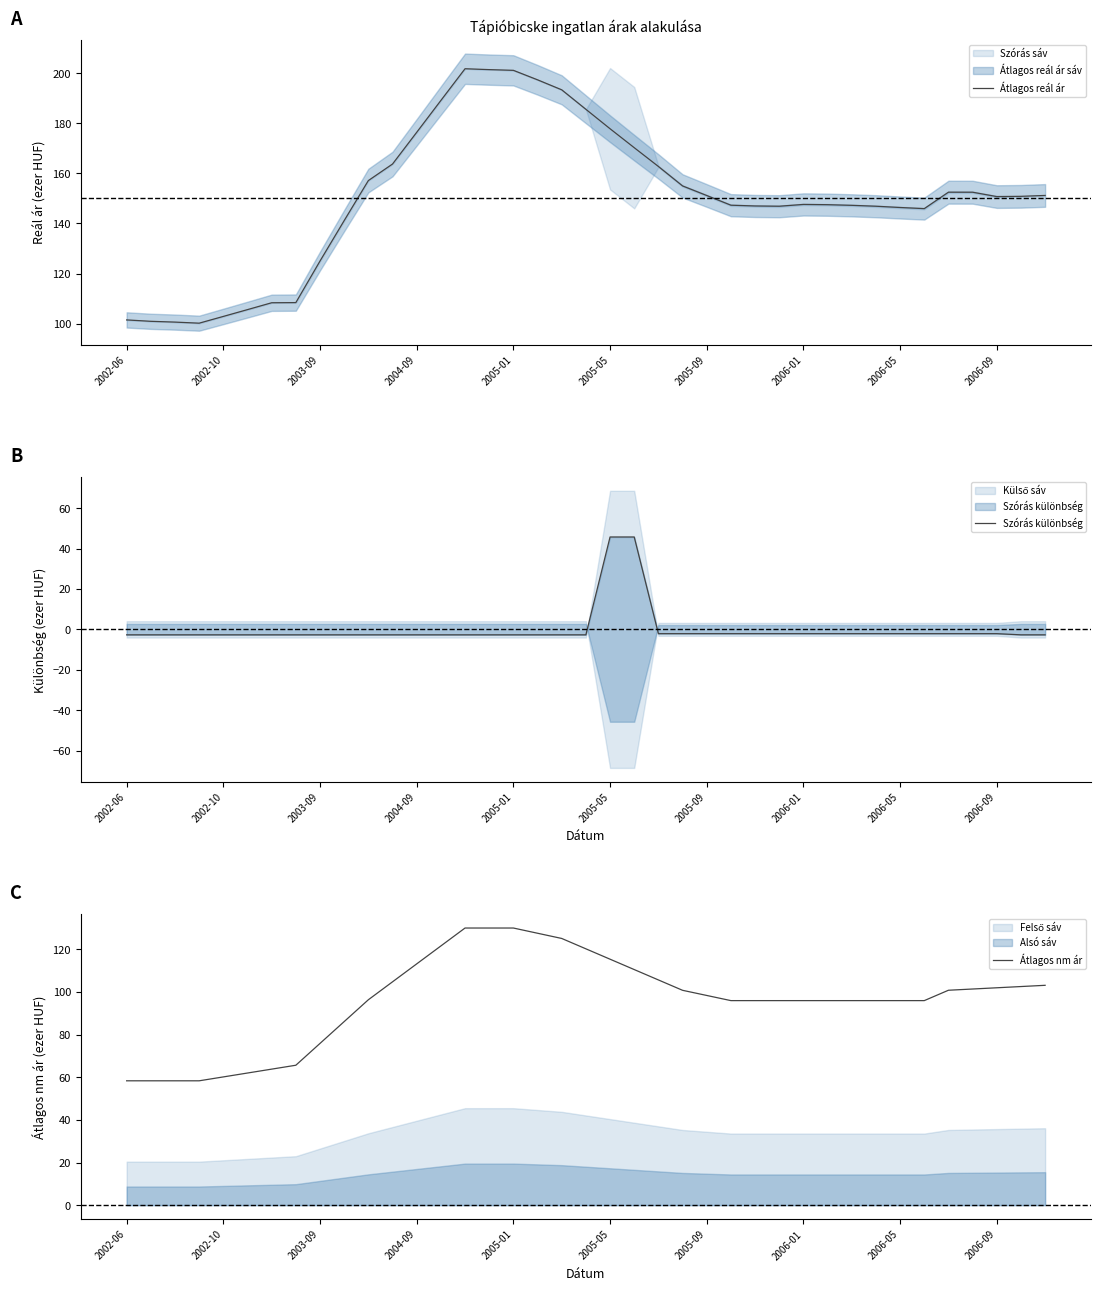

Is it true that Átlagos reál ár equals 58.7 at 2002-06?

False